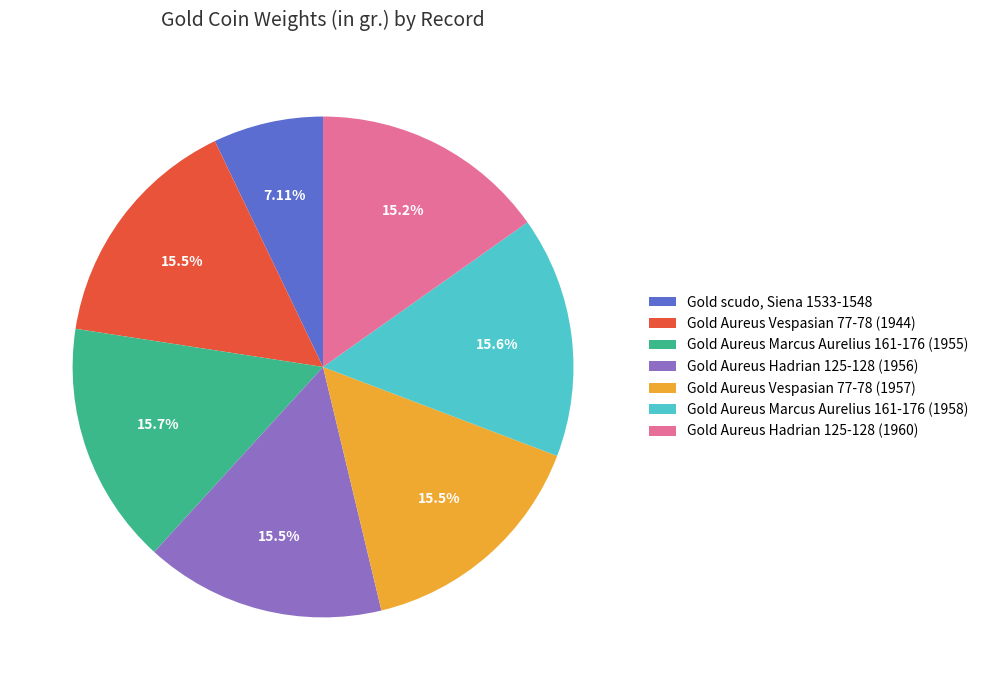

Is it true that Gold Aureus Marcus Aurelius 161-176 (1958) is 29% of the pie?

False